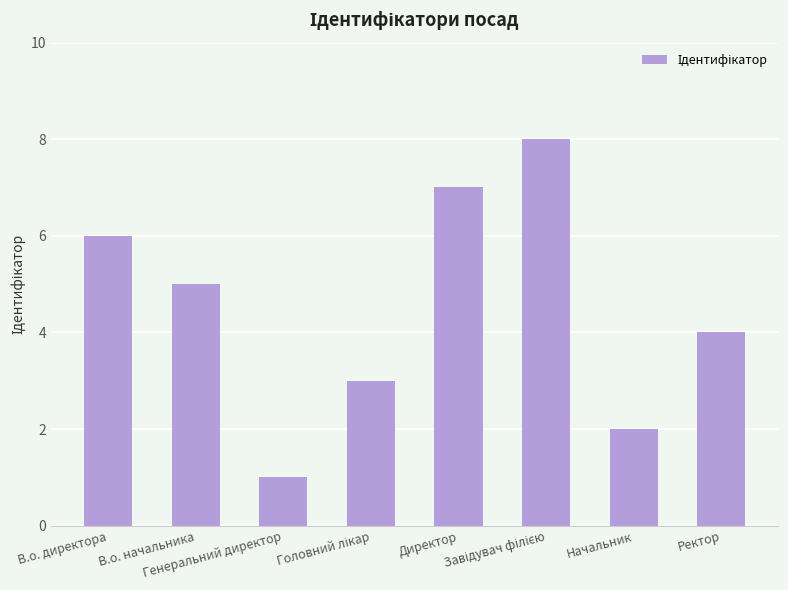

What is the greatest value displayed?

8